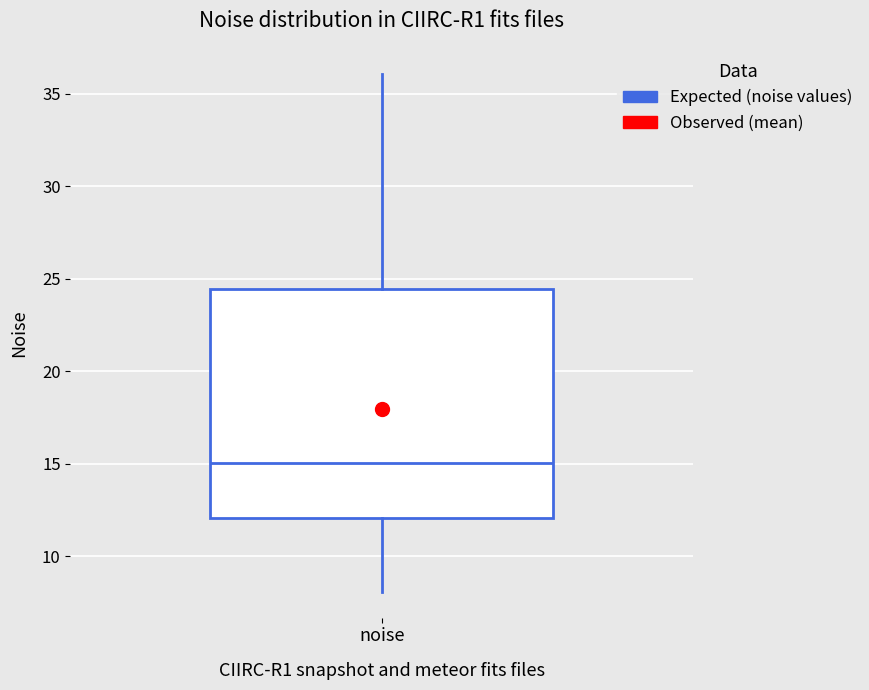

Transcribe this box plot: give where the median line is, the range the box spans, and where the two whiskers end, as read against the y-axis. The values are not printed on the chart, so give them approximately, as read against the axis.

median 15.0, box 12.0 to 24.5, whiskers 8.0 to 36.0